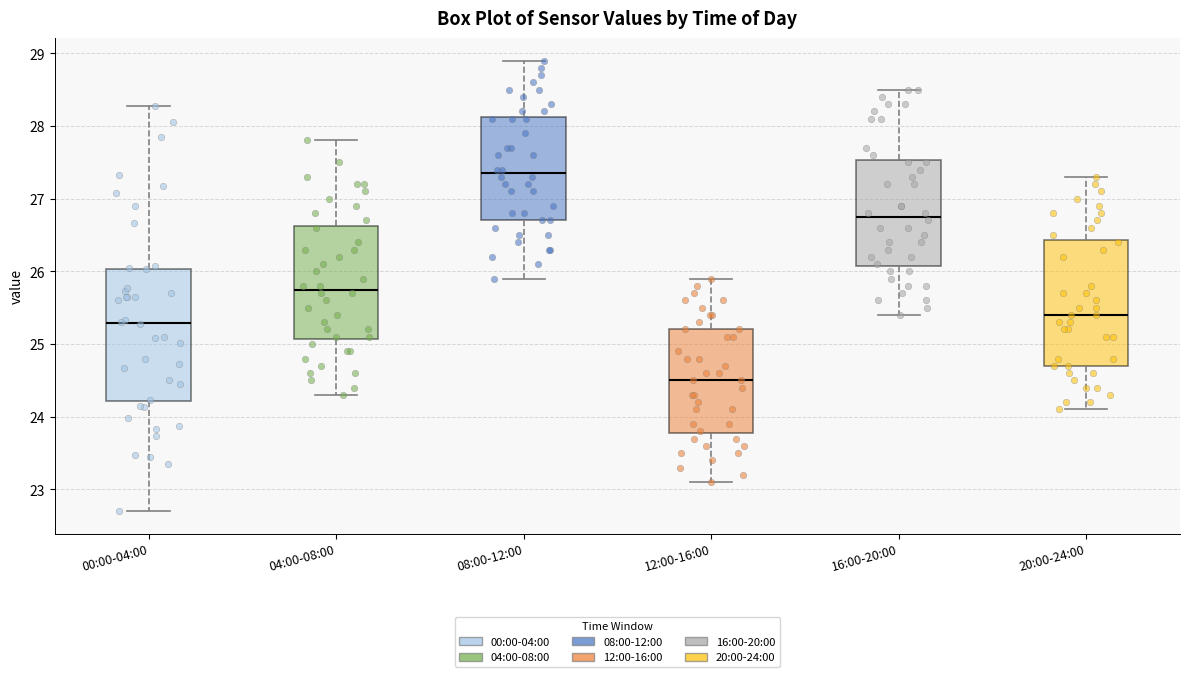

Reading left to right, read every box against the y-axis: the position of its median line, the range the box covers, and the ends of its whiskers. The values are not printed on the chart, so give them approximately, as read against the axis.

00:00-04:00: median 25.3, box 24.2 to 26.0, whiskers 22.7 to 28.3
04:00-08:00: median 25.8, box 25.1 to 26.6, whiskers 24.3 to 27.8
08:00-12:00: median 27.4, box 26.7 to 28.1, whiskers 25.9 to 28.9
12:00-16:00: median 24.5, box 23.8 to 25.2, whiskers 23.1 to 25.9
16:00-20:00: median 26.8, box 26.1 to 27.5, whiskers 25.4 to 28.5
20:00-24:00: median 25.4, box 24.7 to 26.4, whiskers 24.1 to 27.3